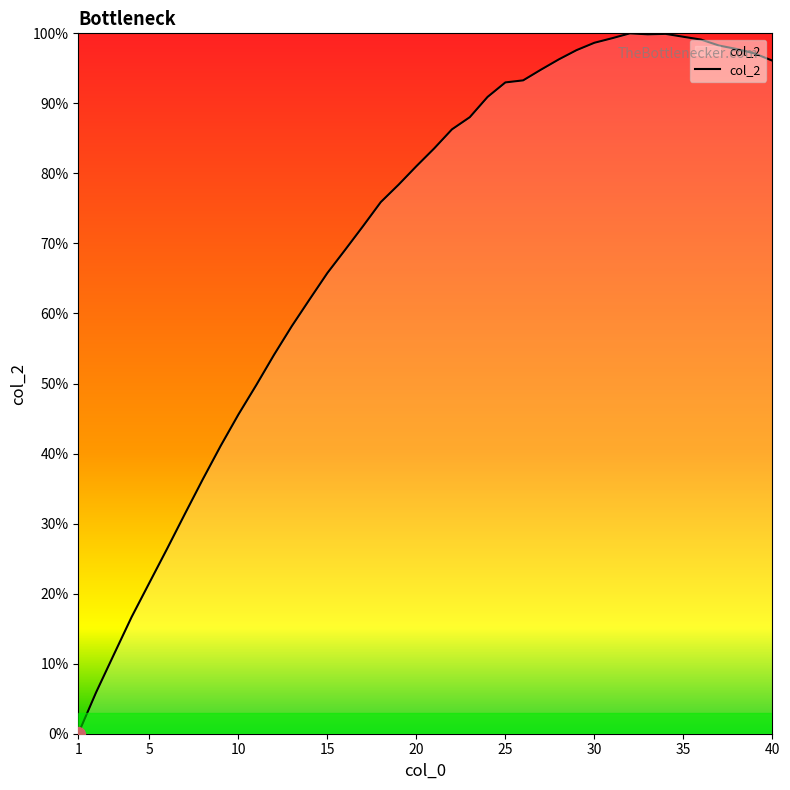

What is the difference between the maximum and minimum values?

100.0